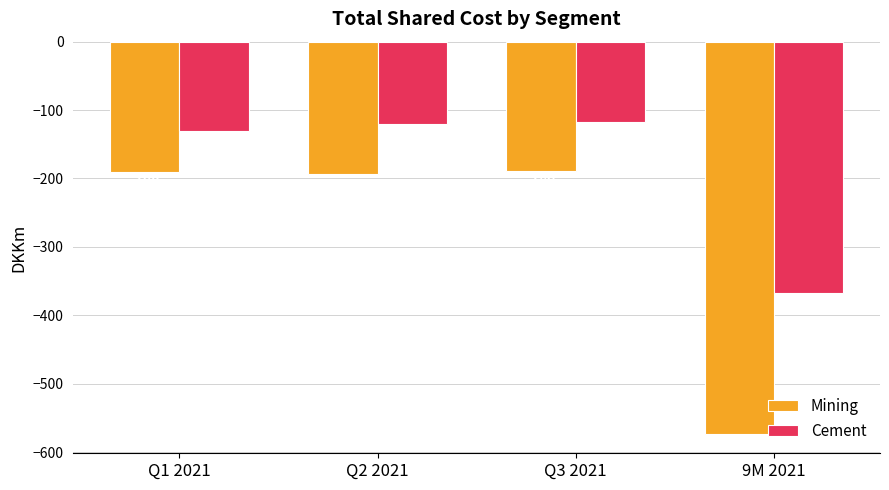

Which series changed the most between Q1 2021 and Q3 2021?

Cement